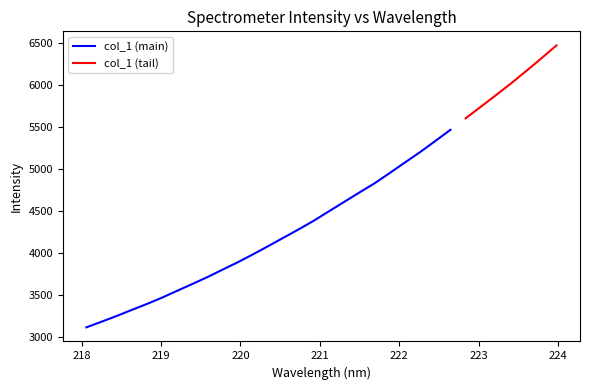

List the labels in order of value, smallest first.

218.0596, 218.2508, 218.442, 218.6332, 218.8244, 219.0156, 219.2067, 219.3979, 219.589, 219.7801, 219.9712, 220.1623, 220.3533, 220.5444, 220.7354, 220.9264, 221.1174, 221.3083, 221.4993, 221.6902, 221.8812, 222.0721, 222.263, 222.4538, 222.6447, 222.8355, 223.0264, 223.2172, 223.408, 223.5987, 223.7895, 223.9802